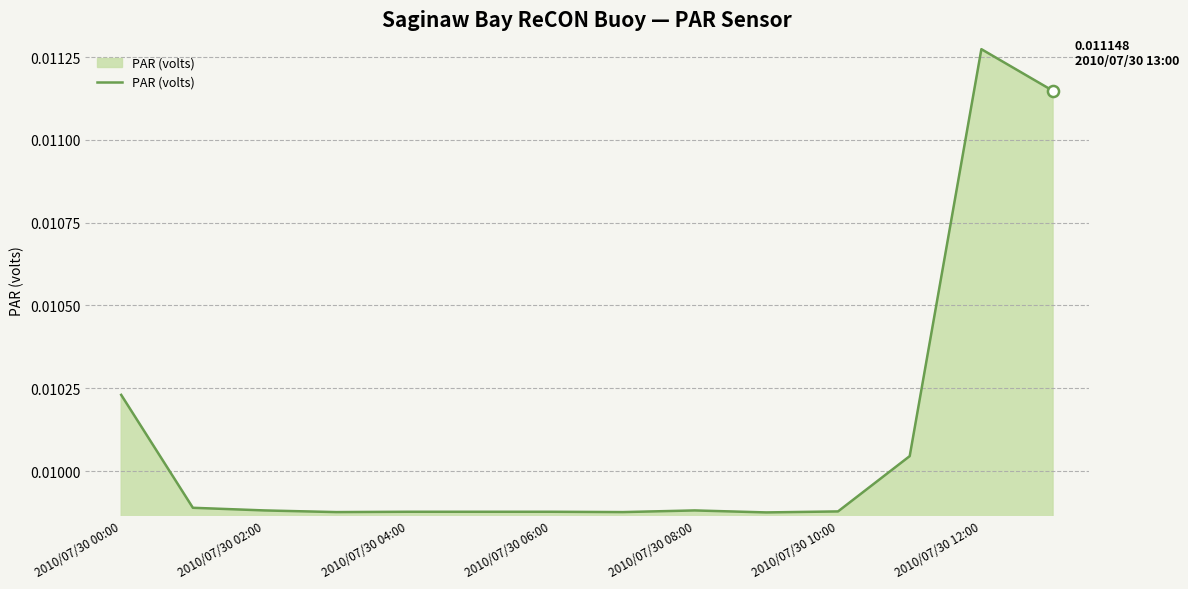

Which label corresponds to the largest value in the chart?

2010/07/30 12:00